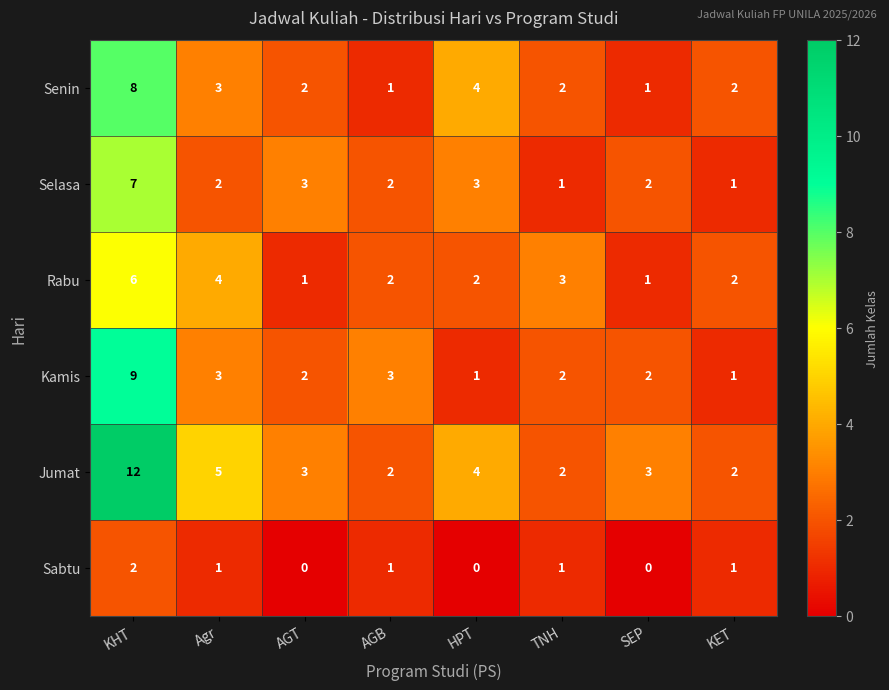

Which series has the largest total across all categories?

Jumat